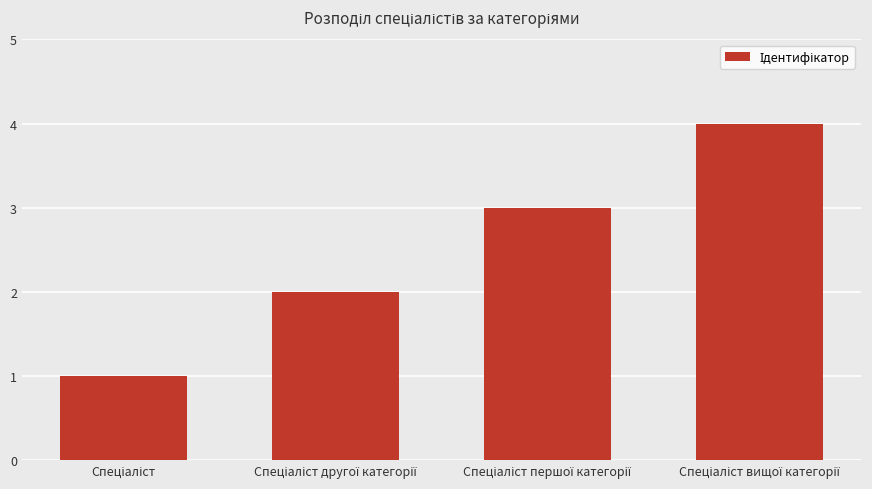

What is the difference between the maximum and minimum values?

3